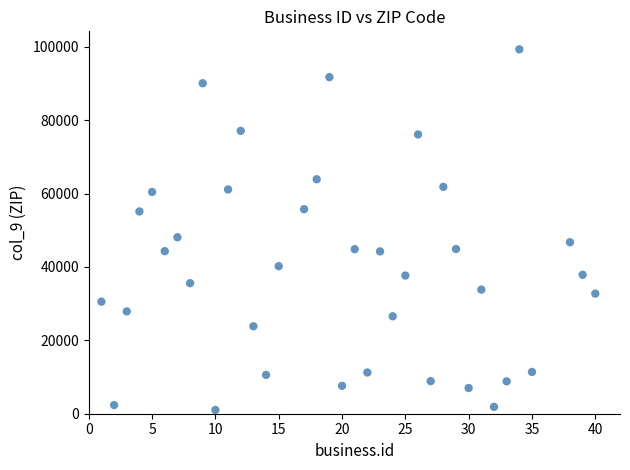

What Y value in the scatter plot is closest to 50164?

48091